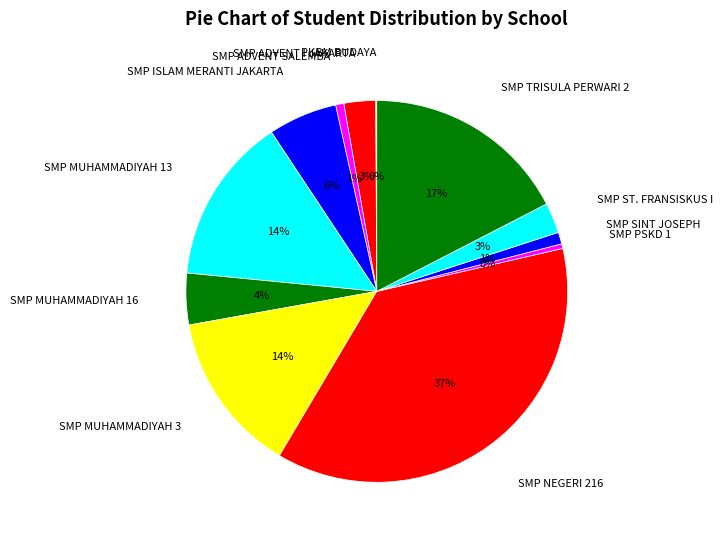

Does SMP ST. FRANSISKUS I account for over 50% of the chart?

No